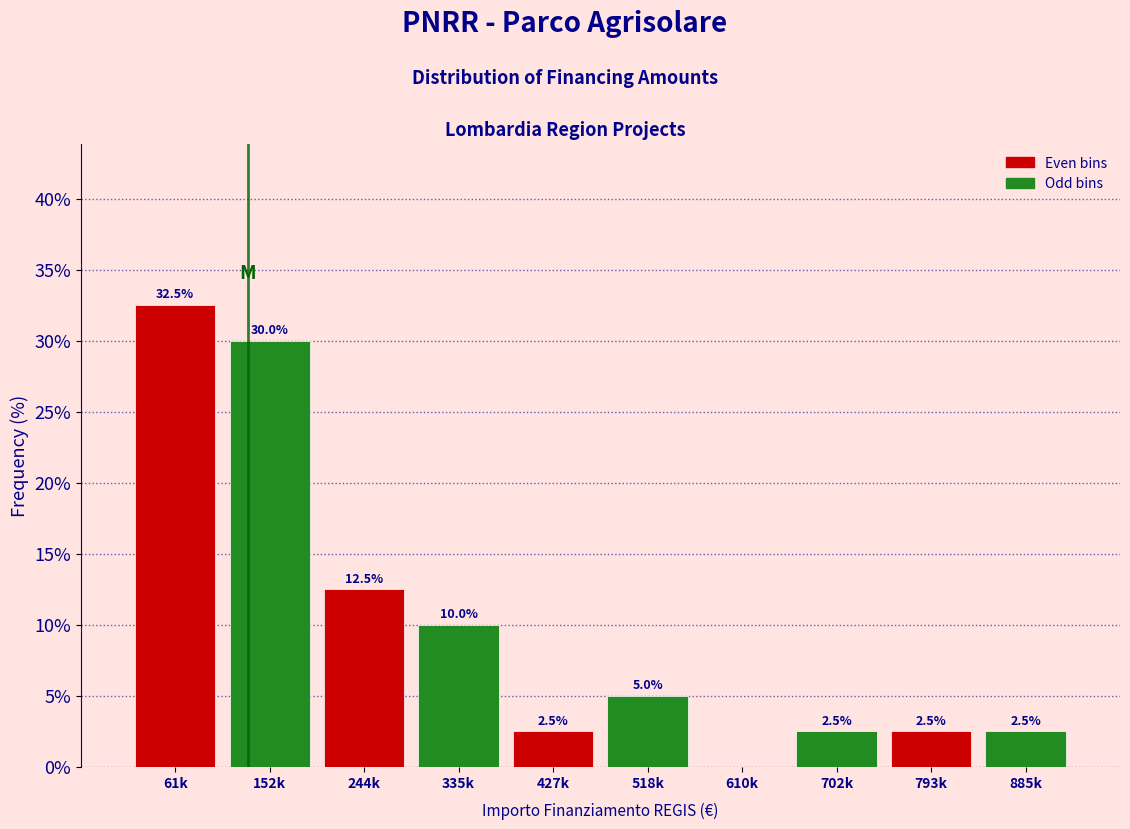

Reading right to left, transcribe all the data shown in this chart.

885k=2.5	793k=2.5	702k=2.5	610k=0.0	518k=5.0	427k=2.5	335k=10.0	244k=12.5	152k=30.0	61k=32.5